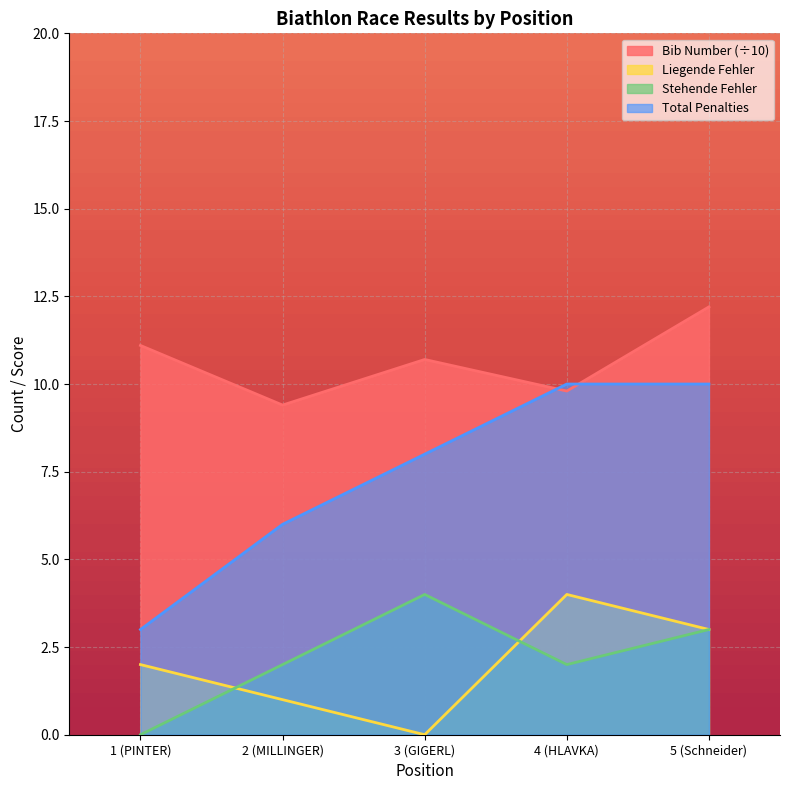

How many data points does each series have?

5